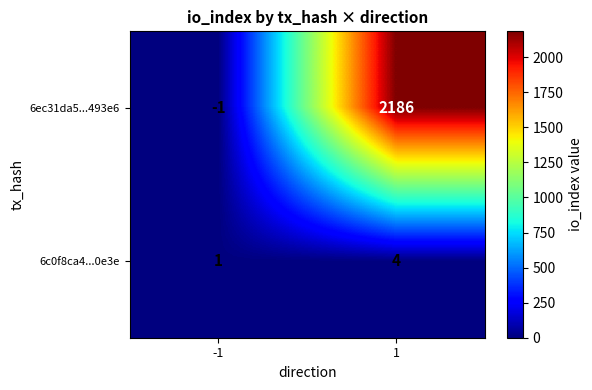

The 6c0f8ca4...0e3e series shows 2 at 1. True or false?

False